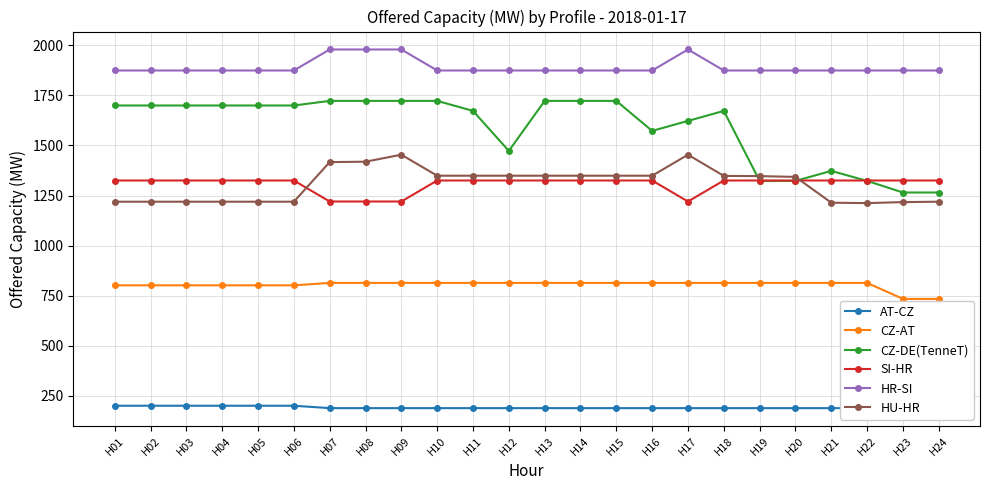

List the series in order of their peak value, highest first.

HR-SI, CZ-DE(TenneT), HU-HR, SI-HR, CZ-AT, AT-CZ